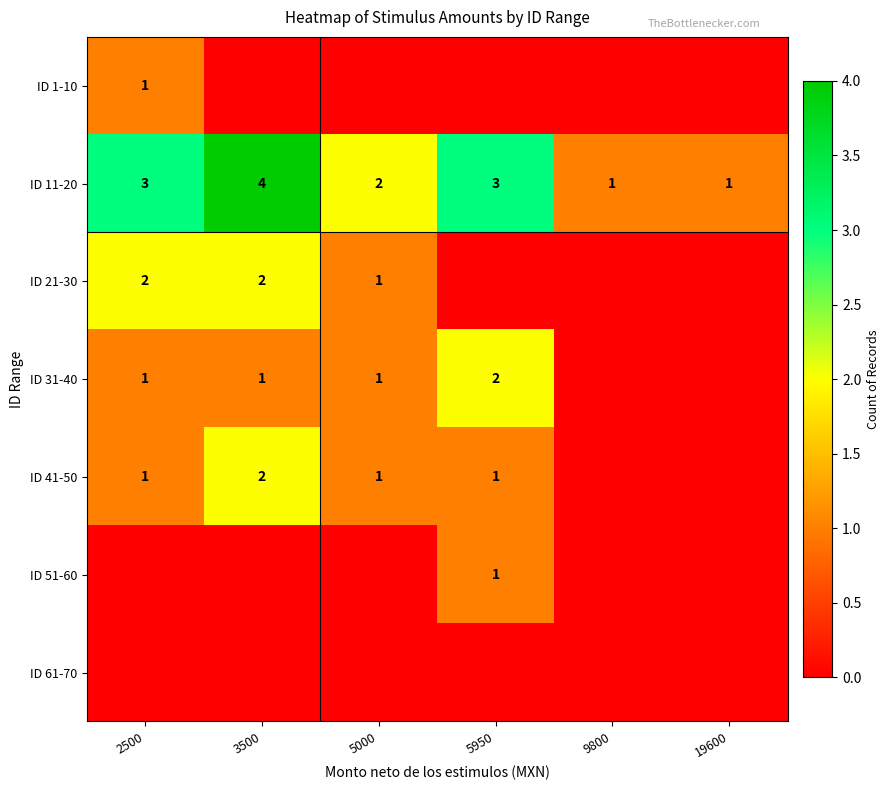

The value of ID 21-30 at 2500 is 2. True or false?

True